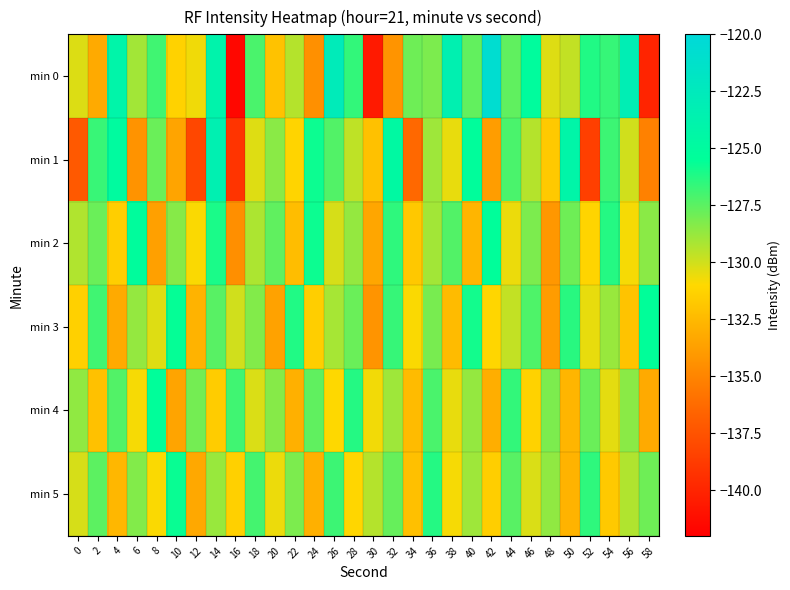

What is the minimum value shown in the chart?

-141.6